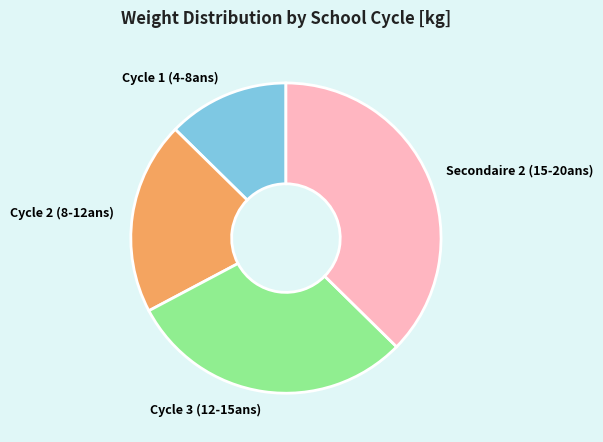

Is there a majority slice in this chart?

No